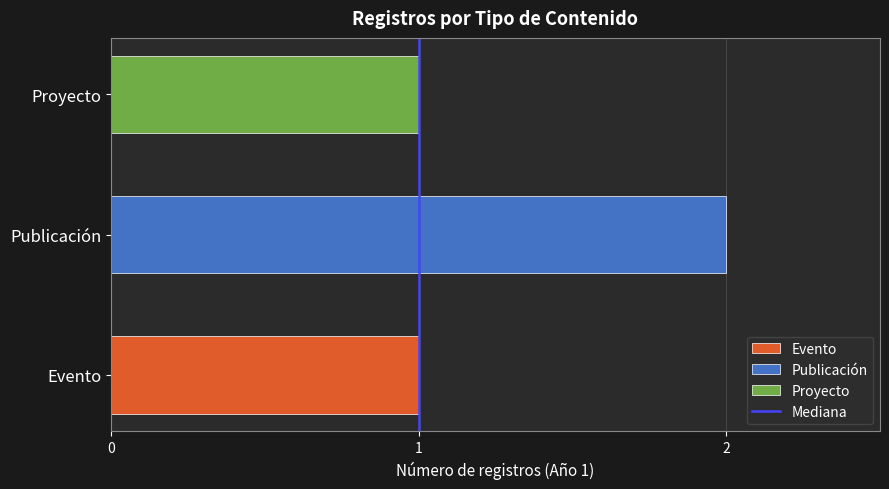

The value at Proyecto is 1. True or false?

True